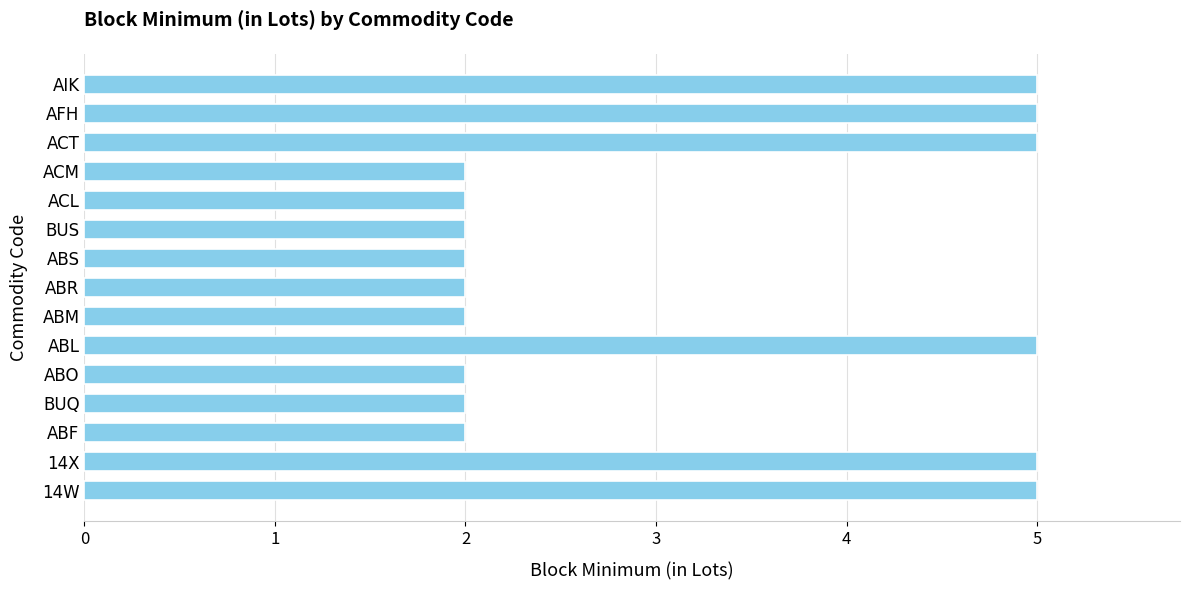

Between BUQ and AIK, which is larger?

AIK